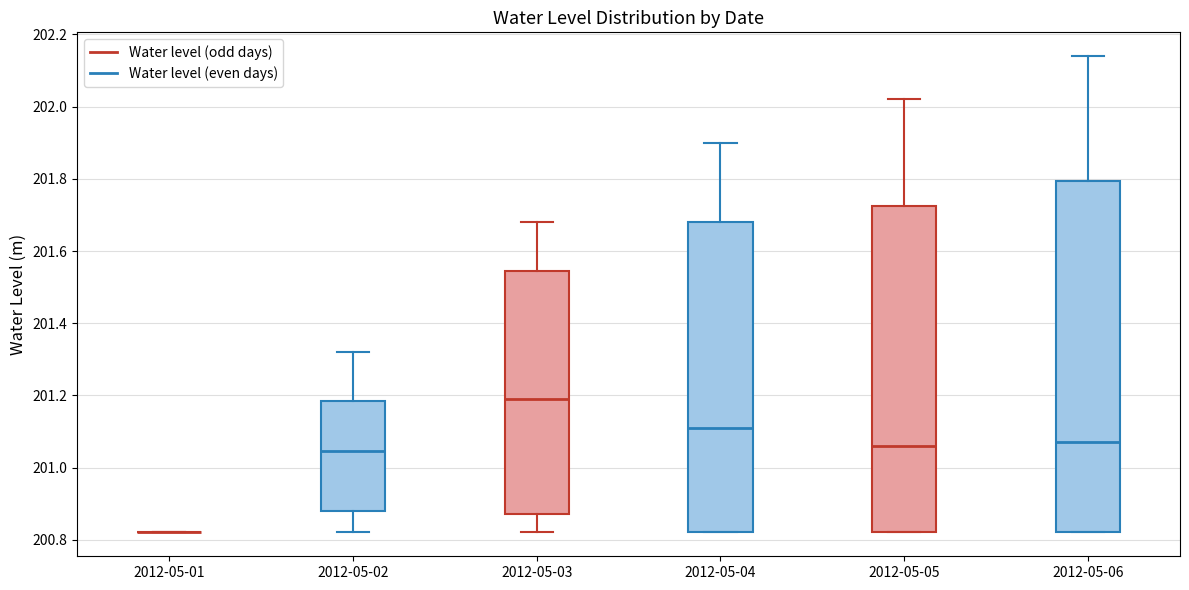

Reading left to right, read every box against the y-axis: the position of its median line, the range the box covers, and the ends of its whiskers. The values are not printed on the chart, so give them approximately, as read against the axis.

2012-05-01: box collapsed to a line at 200.82, whiskers 200.82 to 200.82
2012-05-02: median 201.04, box 200.88 to 201.18, whiskers 200.82 to 201.32
2012-05-03: median 201.20, box 200.88 to 201.54, whiskers 200.82 to 201.68
2012-05-04: median 201.12, box 200.82 to 201.68, whiskers 200.82 to 201.90
2012-05-05: median 201.06, box 200.82 to 201.72, whiskers 200.82 to 202.02
2012-05-06: median 201.08, box 200.82 to 201.80, whiskers 200.82 to 202.14